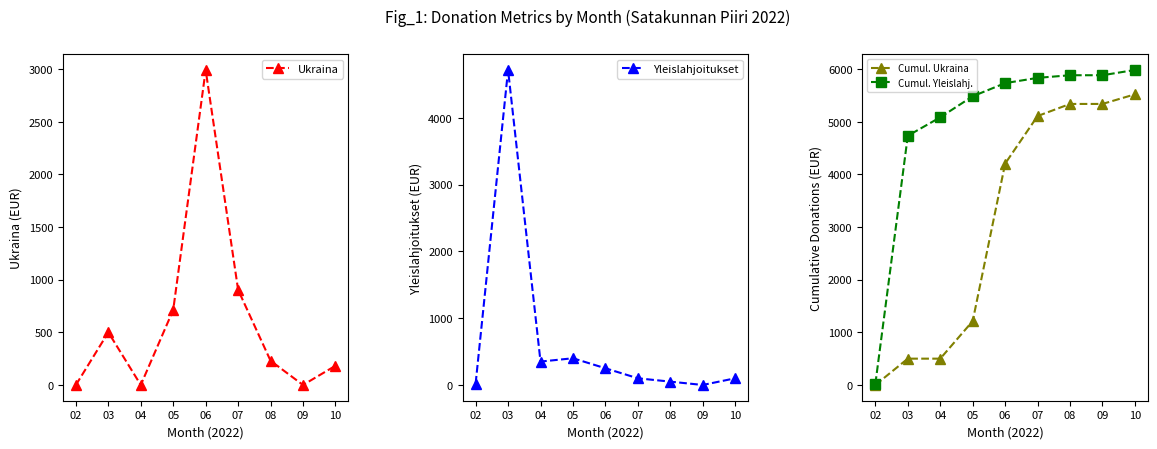

Is the value of Yleislahjoitukset at 09 greater than the value of Cumul. Ukraina at 07?

No